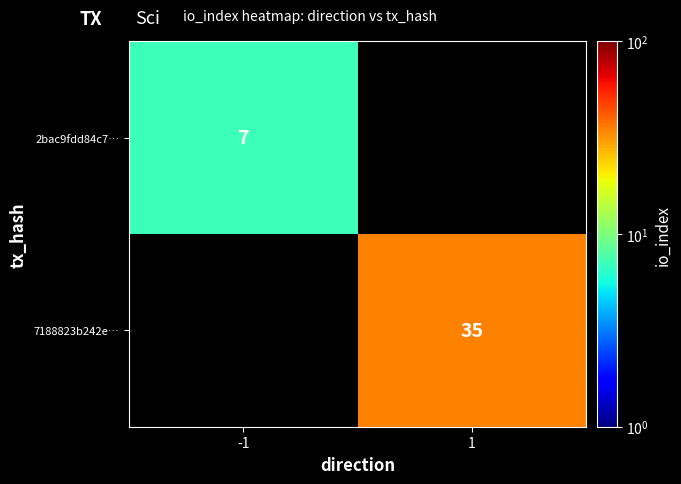

The value of 7188823b242e… at 1 is 35. True or false?

True